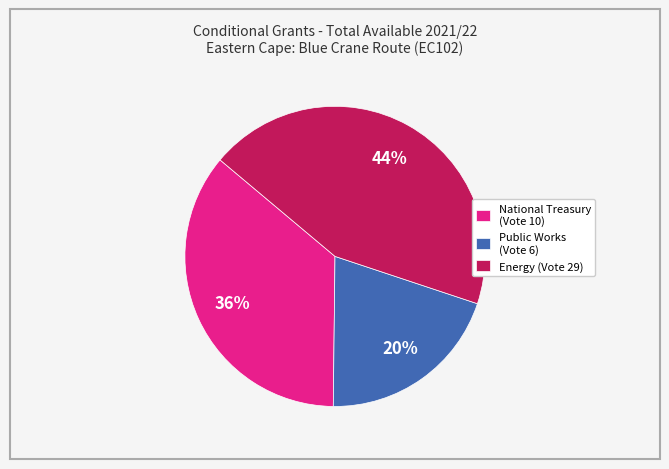

To the nearest percent, what is the combined percentage of Energy (Vote 29) and National Treasury (Vote 10)?

80%